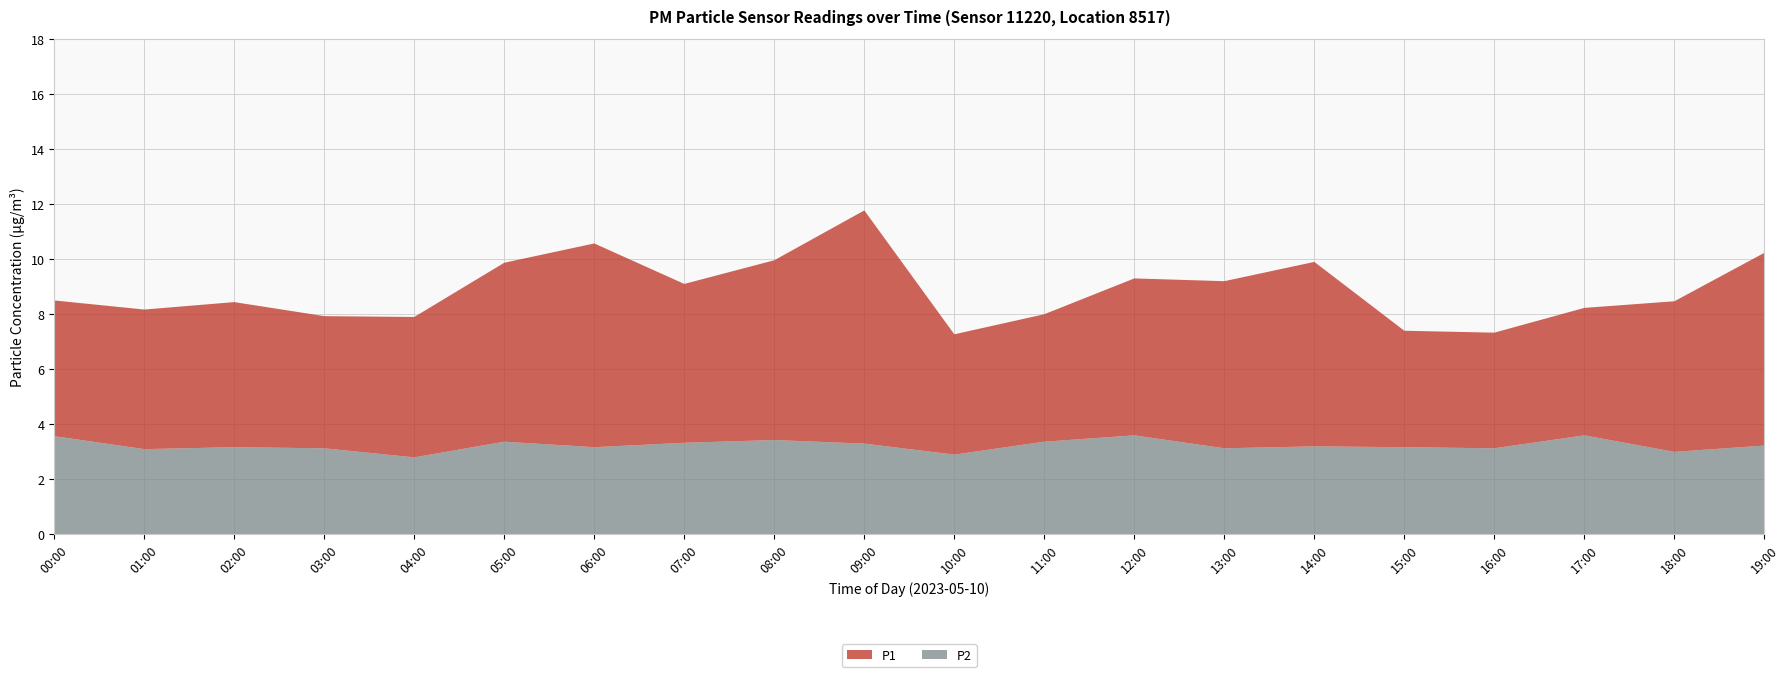

Reading right to left, list all the values displayed in this chart.

P1: 7.0	5.5	4.6	4.2	4.2	6.7	6.1	5.7	4.6	4.4	8.5	6.5	5.8	7.4	6.5	5.1	4.8	5.3	5.1	4.9
P2: 3.2	3.0	3.6	3.1	3.2	3.2	3.1	3.6	3.4	2.9	3.3	3.4	3.3	3.2	3.4	2.8	3.1	3.2	3.1	3.6